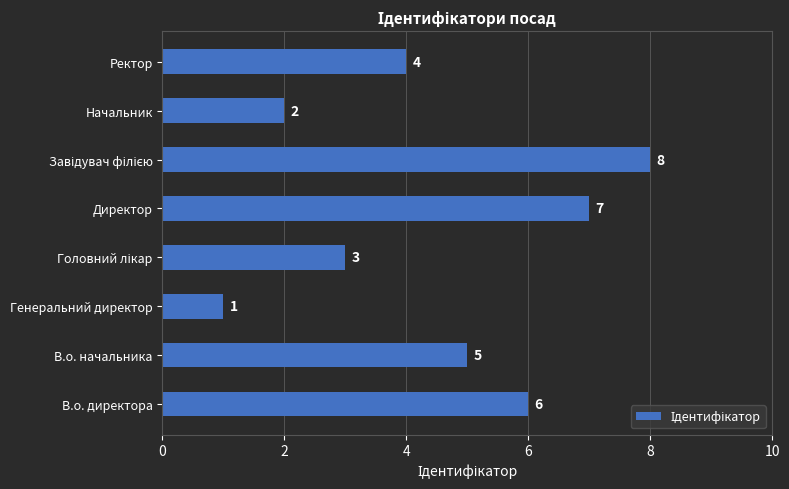

What value does the data have at Ректор?

4